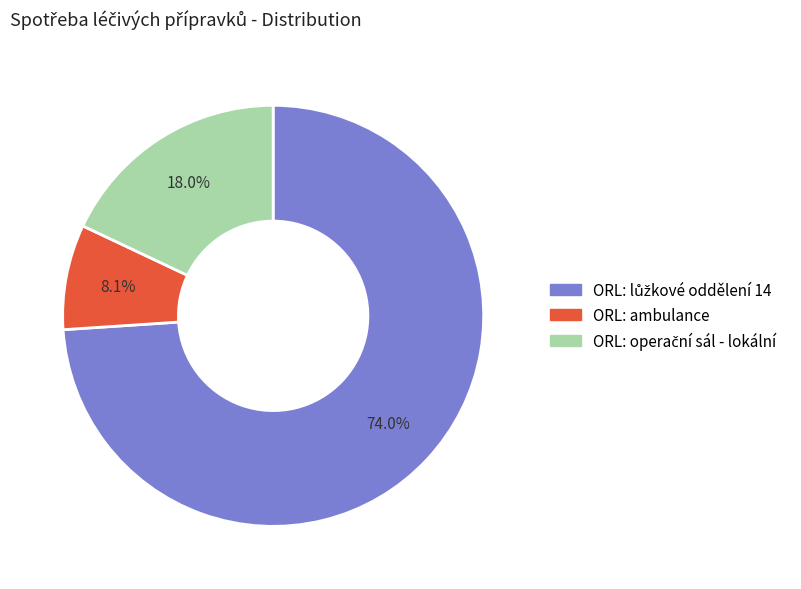

Count the number of slices in the pie.

3